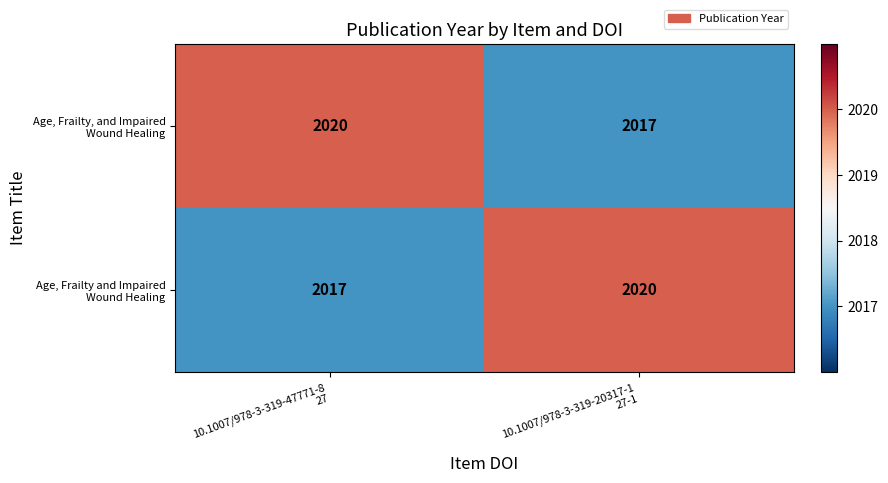

At how many categories does at least one series exceed 2017?

2